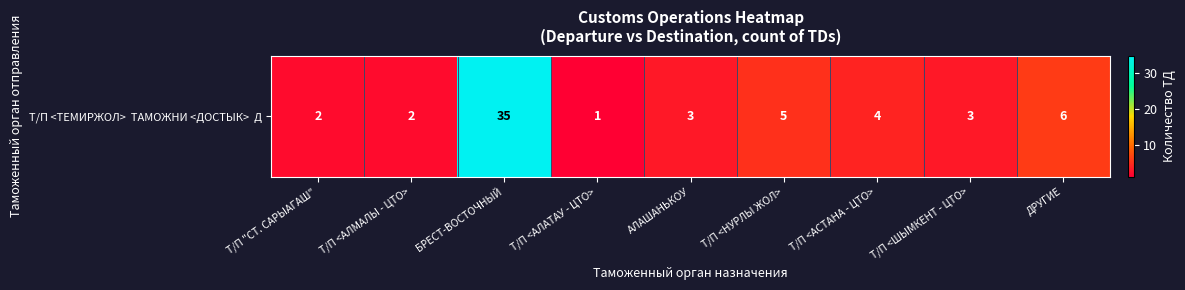

The value at Т/П <НУРЛЫ ЖОЛ> is 5. True or false?

True